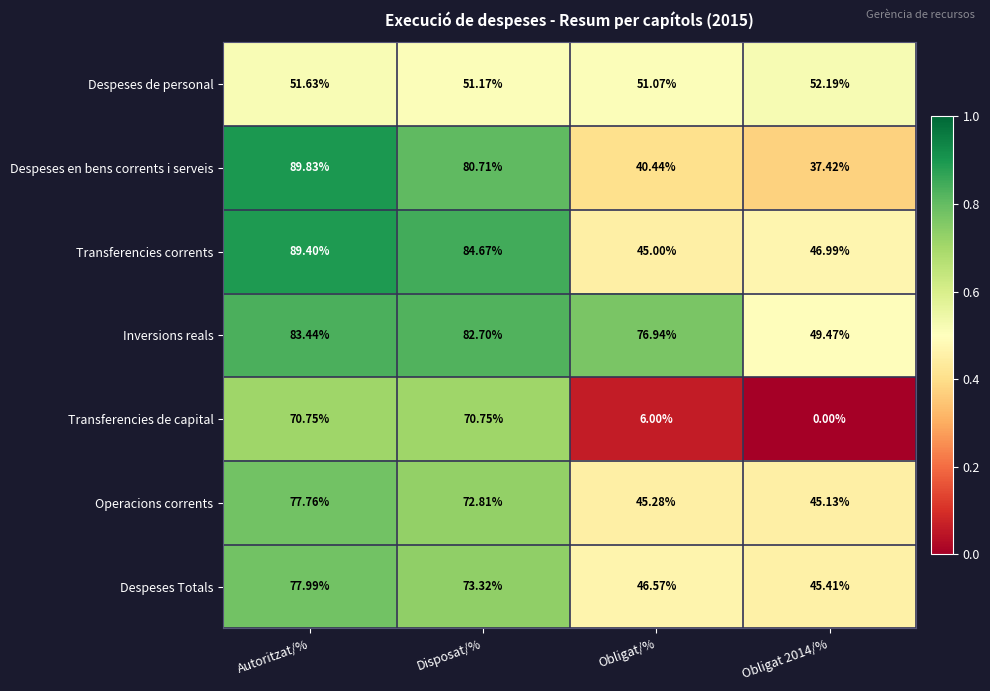

Which category has the highest value in the Inversions reals series?

Autoritzat/%